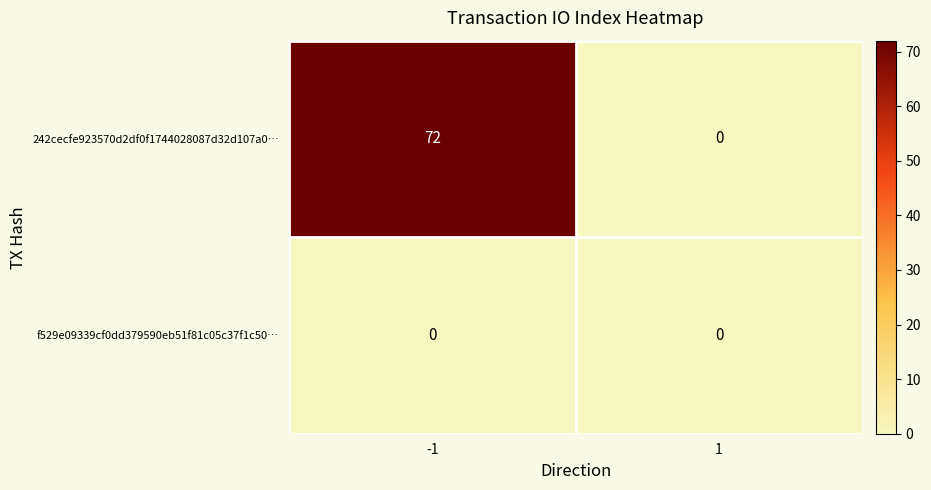

What is the average value of the 242cecfe923570d2df0f1744028087d32d107a0… series?

36